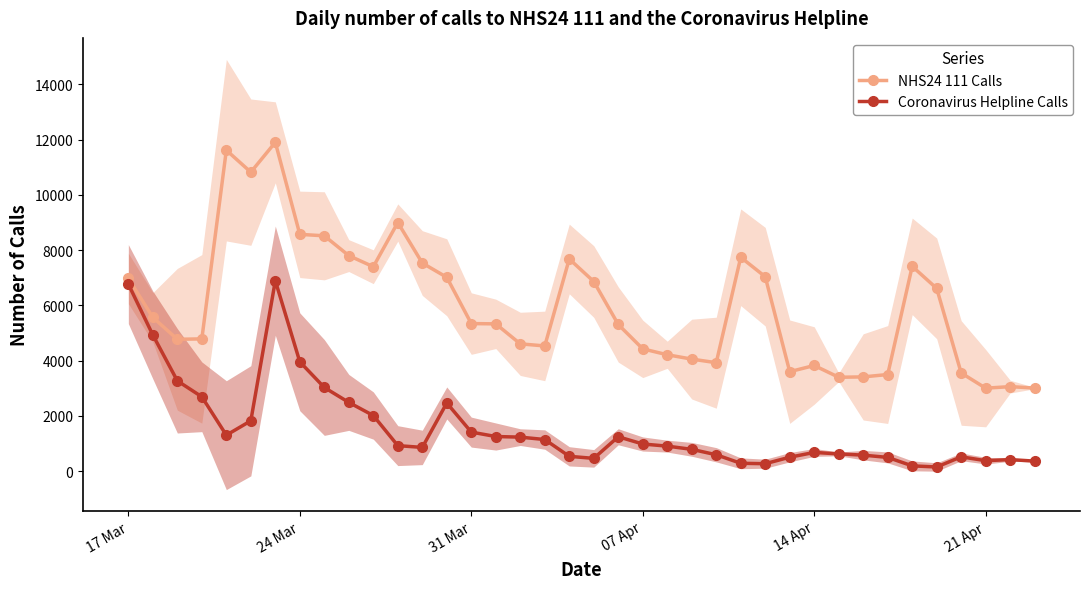

Where does the Coronavirus Helpline Calls series first go above 925?

17 Mar